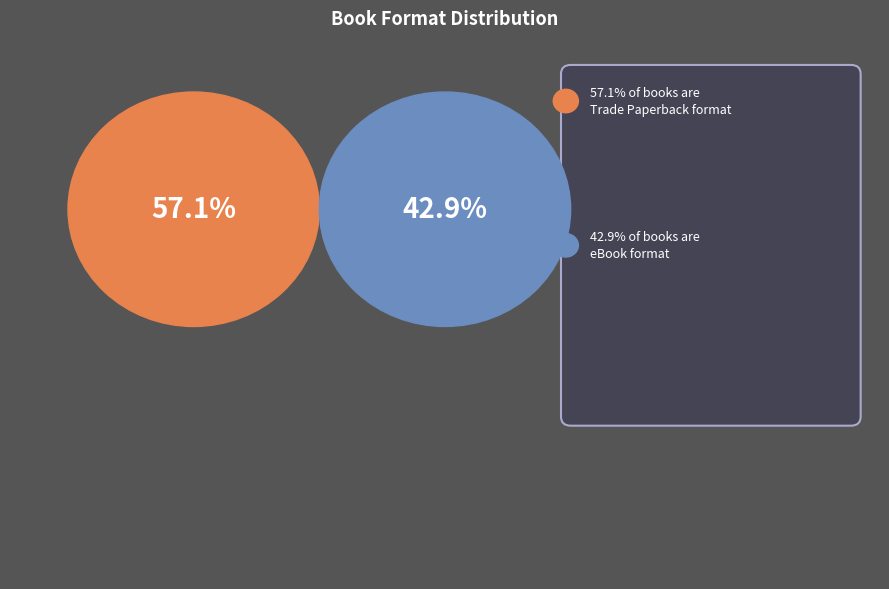

What percentage is NOT represented by Trade Paperback?

42.9%